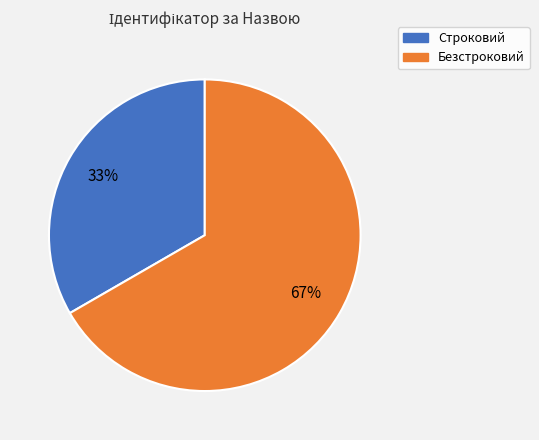

Rank the categories by value from lowest to highest.

Строковий, Безстроковий